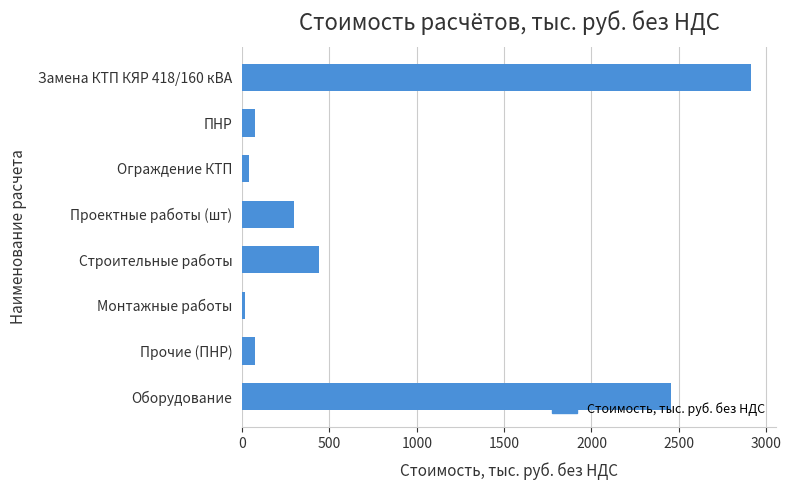

Reading top to bottom, list all the values displayed in this chart.

Замена КТП КЯР 418/160 кВА=2912.3	ПНР=74.1	Ограждение КТП=37.8	Проектные работы (шт)=299.1	Строительные работы=440.4	Монтажные работы=15.5	Прочие (ПНР)=74.1	Оборудование=2456.5